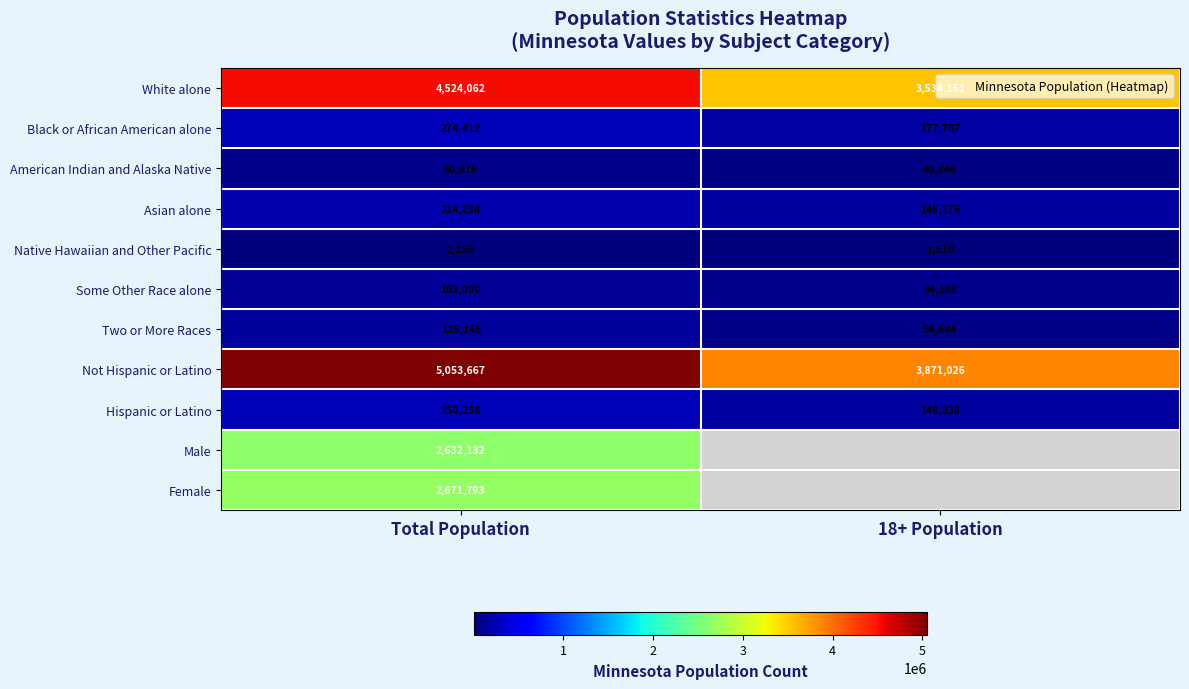

How many data points does each series have?

2